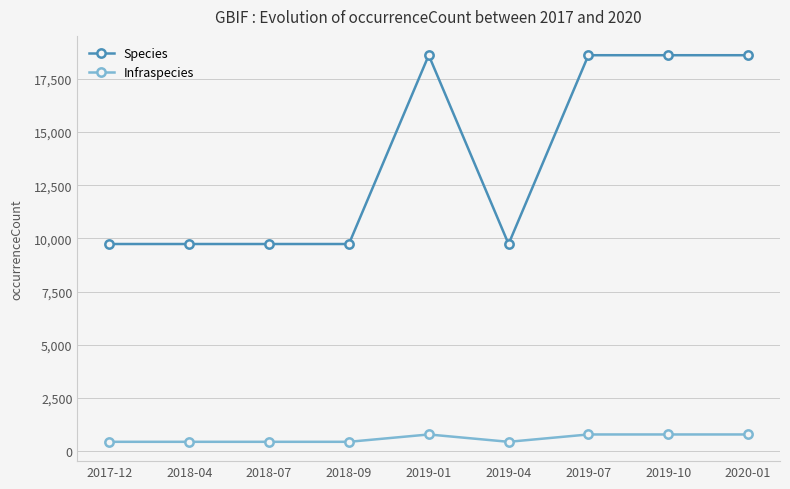

What is the spread (max minus min) of values at 2018-04?

9288